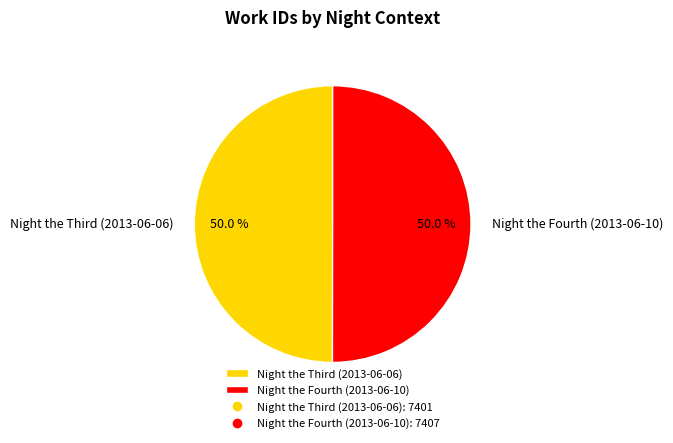

To the nearest percent, what is the average slice percentage?

50%